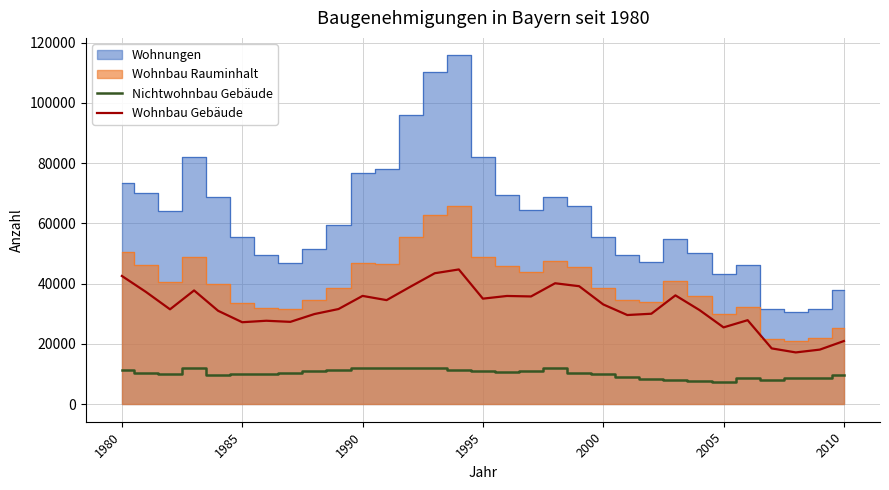

True or false: Nichtwohnbau Gebäude and Wohnbau Gebäude intersect in this chart.

False